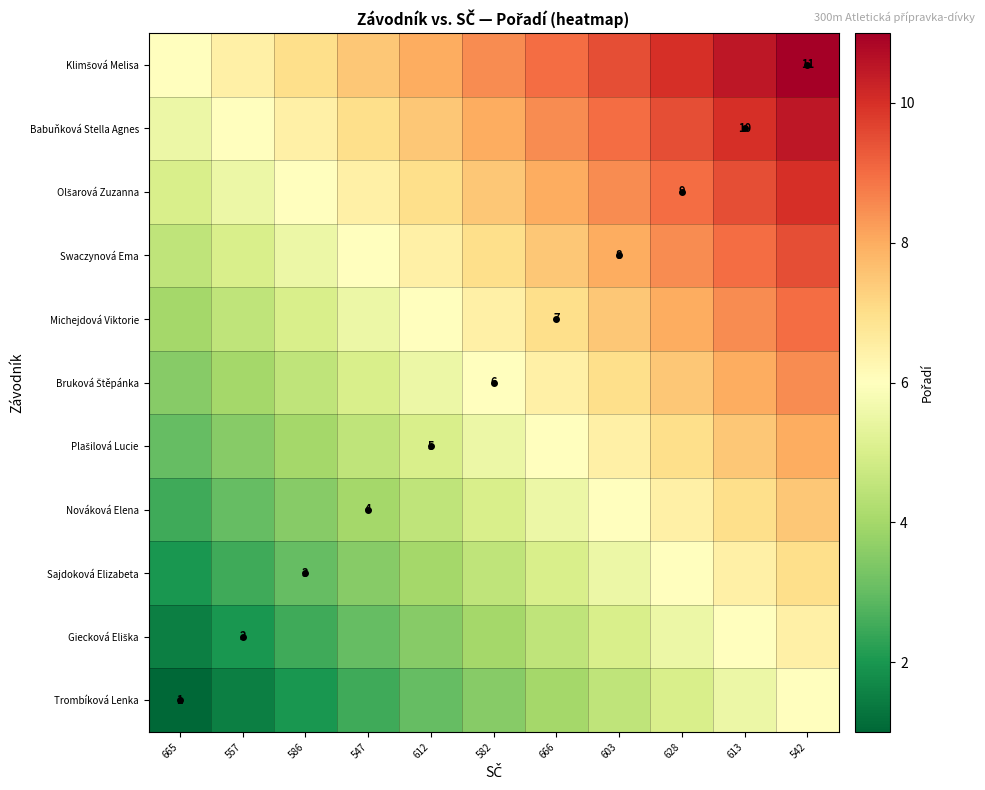

Where does the Swaczynová Ema series first go above 7?

666